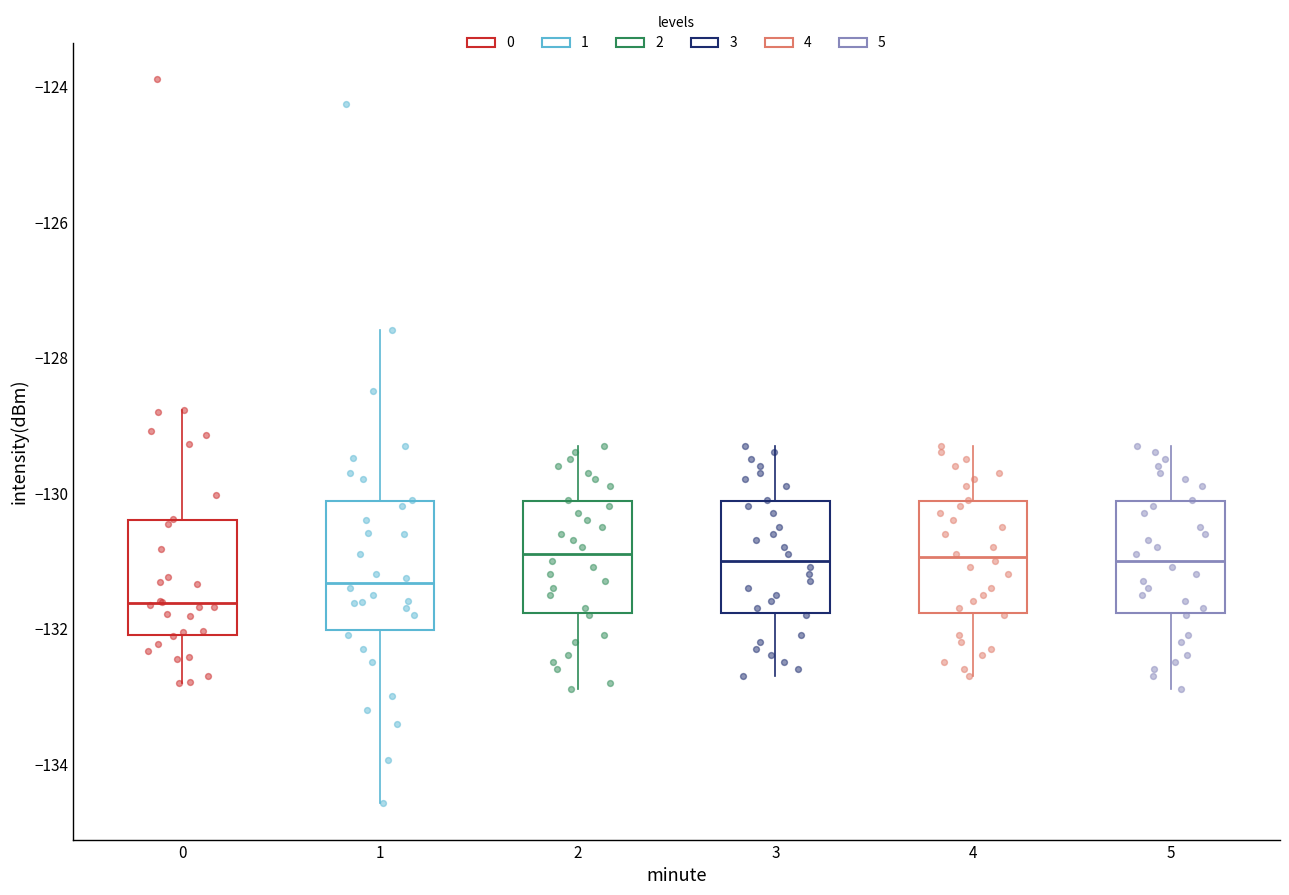

Reading left to right, transcribe this box plot: for each box, give where its median line is, the range the box spans, and where its two whiskers end, as read against the y-axis. The values are not printed on the chart, so give them approximately, as read against the axis.

0: median -131.6, box -132.2 to -130.4, whiskers -132.8 to -128.8
1: median -131.4, box -132.0 to -130.2, whiskers -134.6 to -127.6
2: median -130.8, box -131.8 to -130.2, whiskers -132.8 to -129.2
3: median -131.0, box -131.8 to -130.2, whiskers -132.6 to -129.2
4: median -131.0, box -131.8 to -130.2, whiskers -132.6 to -129.2
5: median -131.0, box -131.8 to -130.2, whiskers -132.8 to -129.2